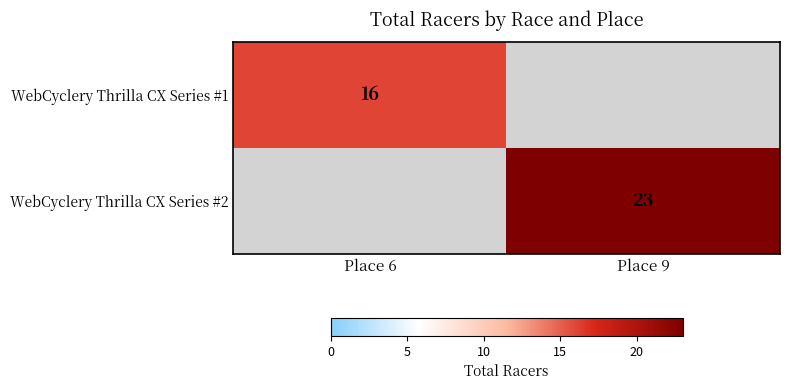

The WebCyclery Thrilla CX Series #2 series shows 34 at Place 9. True or false?

False